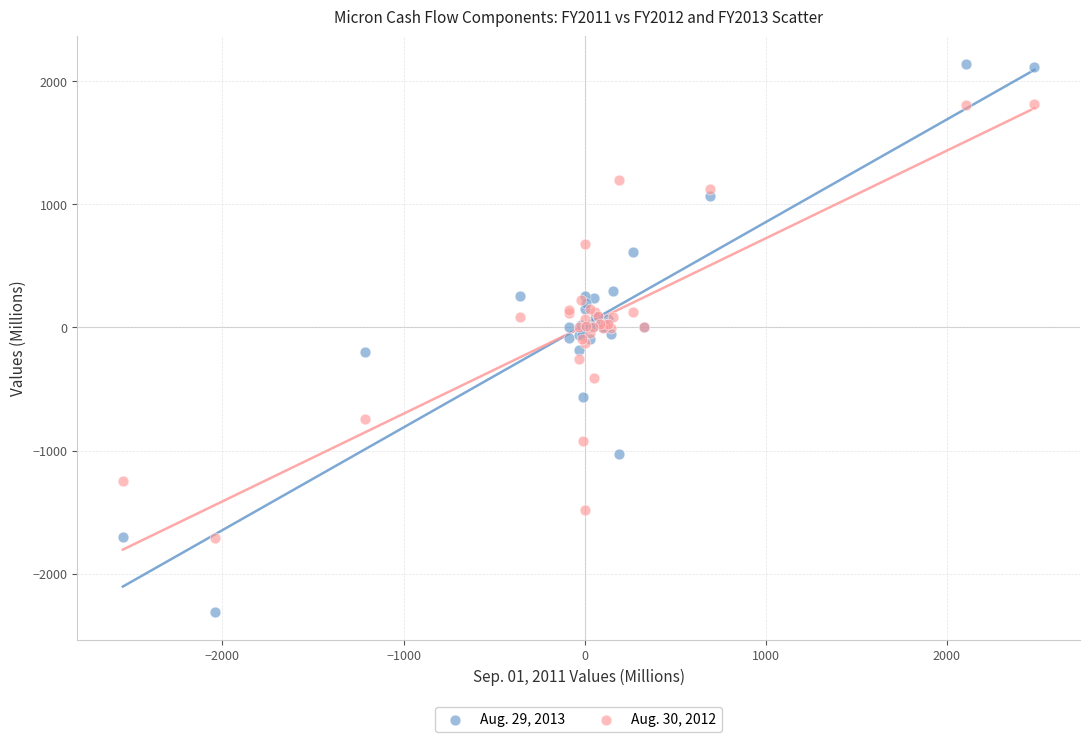

Which series contains the lowest Y value?

Aug. 29, 2013